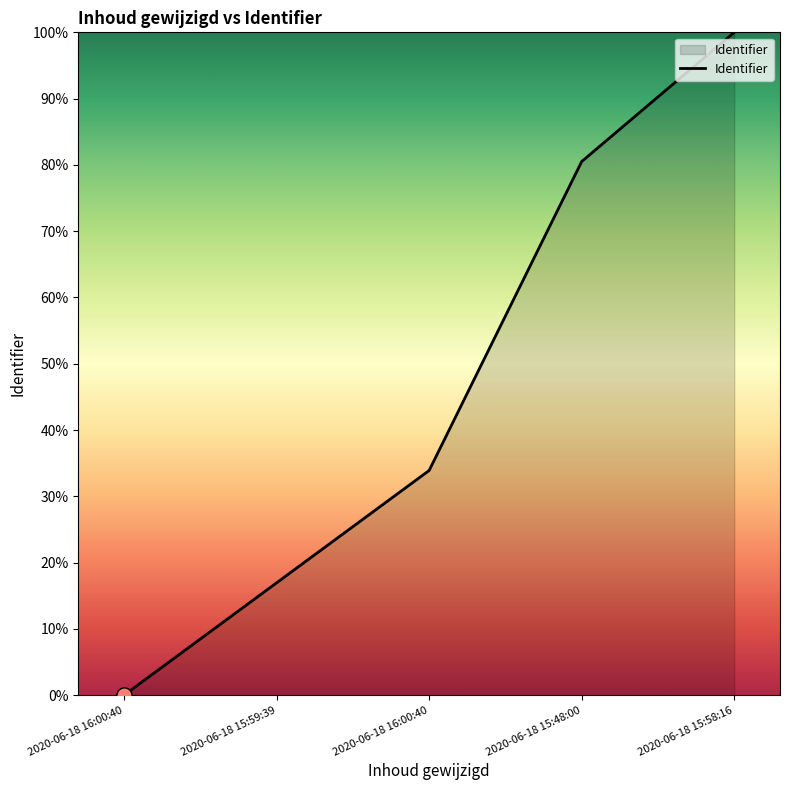

Count the number of data series in this chart.

1